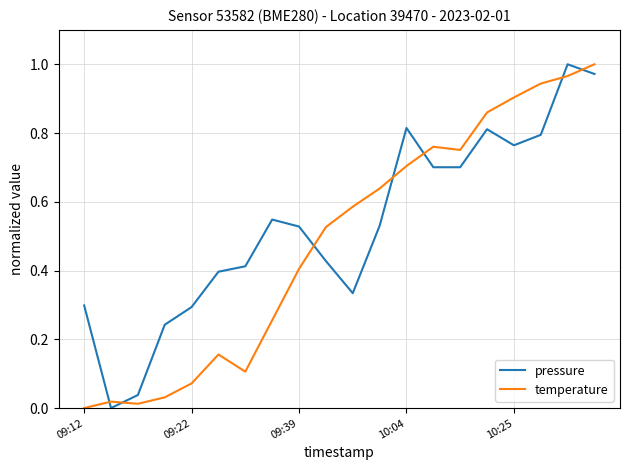

Which series has the largest total across all categories?

pressure